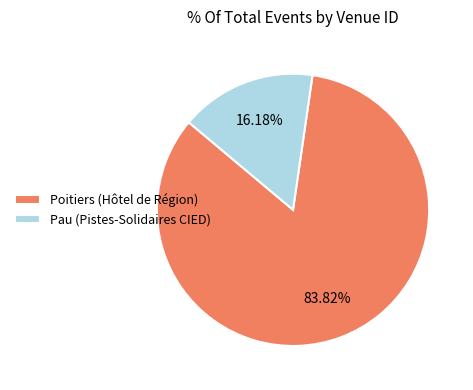

What is the largest slice in the pie chart?

Poitiers (Hôtel de Région)